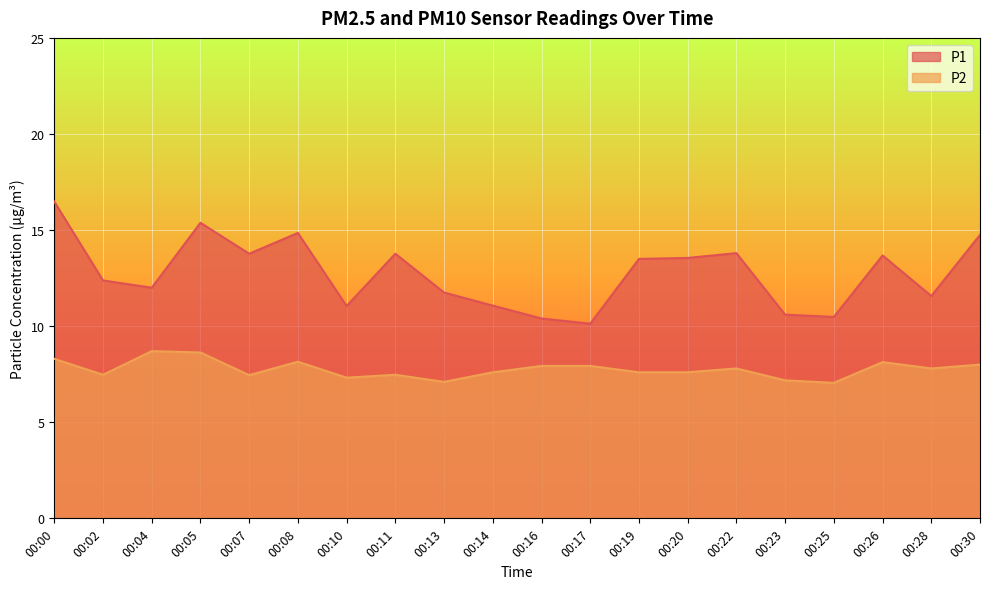

Reading right to left, extract all data points from this chart.

P1: 00:30=14.8	00:28=11.6	00:26=13.7	00:25=10.5	00:23=10.6	00:22=13.8	00:20=13.6	00:19=13.5	00:17=10.1	00:16=10.4	00:14=11.1	00:13=11.8	00:11=13.8	00:10=11.1	00:08=14.8	00:07=13.8	00:05=15.4	00:04=12.0	00:02=12.4	00:00=16.5
P2: 00:30=8.0	00:28=7.8	00:26=8.1	00:25=7.0	00:23=7.2	00:22=7.8	00:20=7.6	00:19=7.6	00:17=7.9	00:16=7.9	00:14=7.6	00:13=7.1	00:11=7.5	00:10=7.3	00:08=8.2	00:07=7.5	00:05=8.6	00:04=8.7	00:02=7.5	00:00=8.3